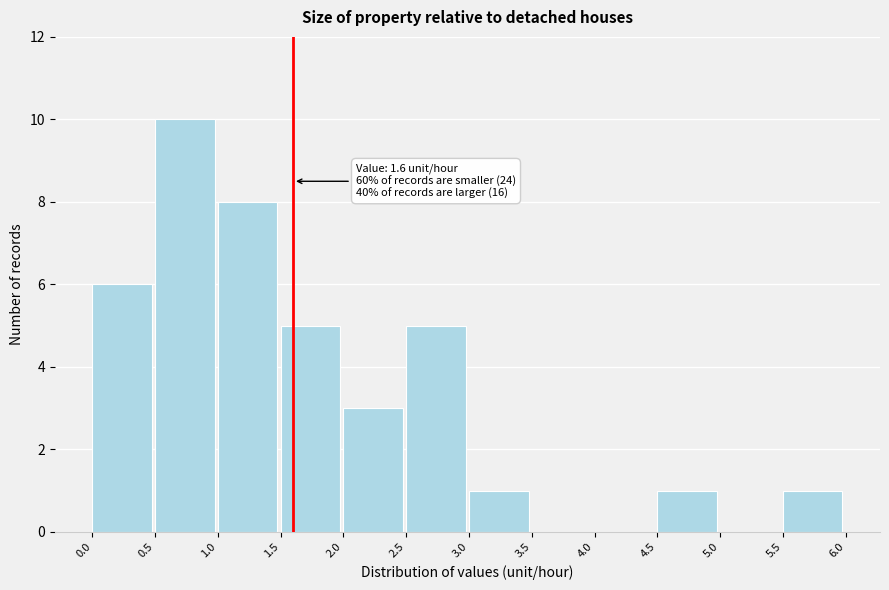

Over which range of the x-axis is the bar tallest?

0.5 to 1.0